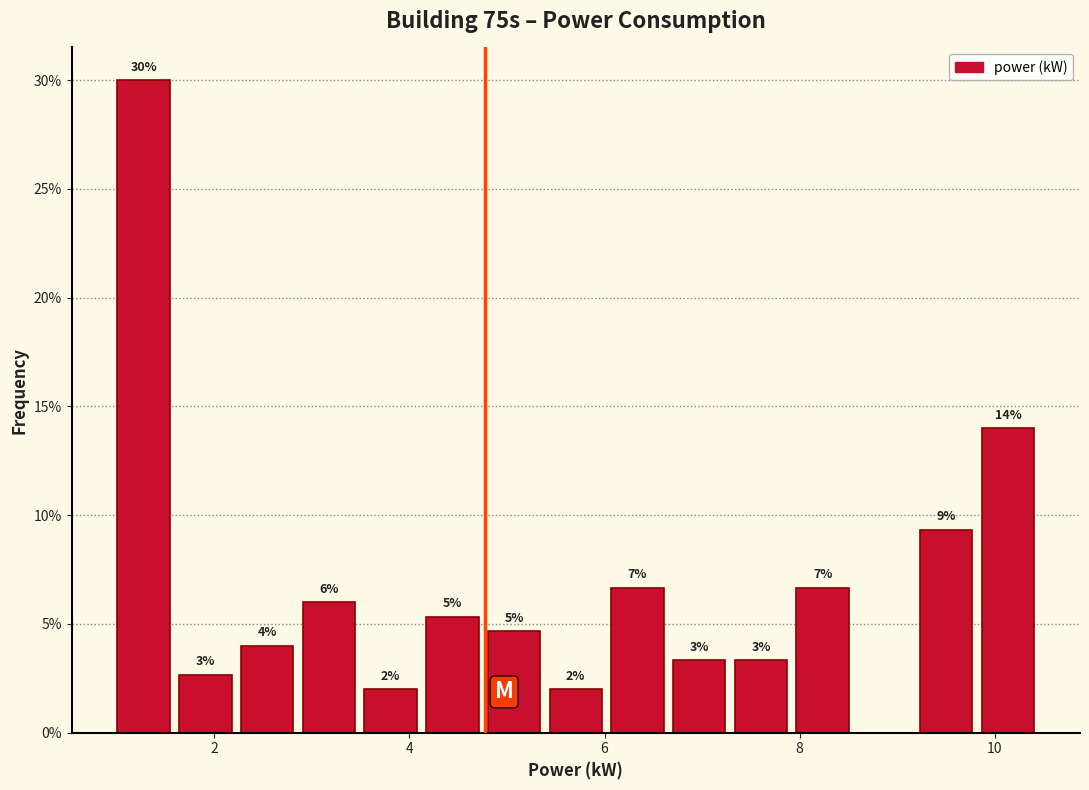

Around what value on the x-axis is the tallest bar? Give the approximate position of its centre, as read against the axis.

1.2